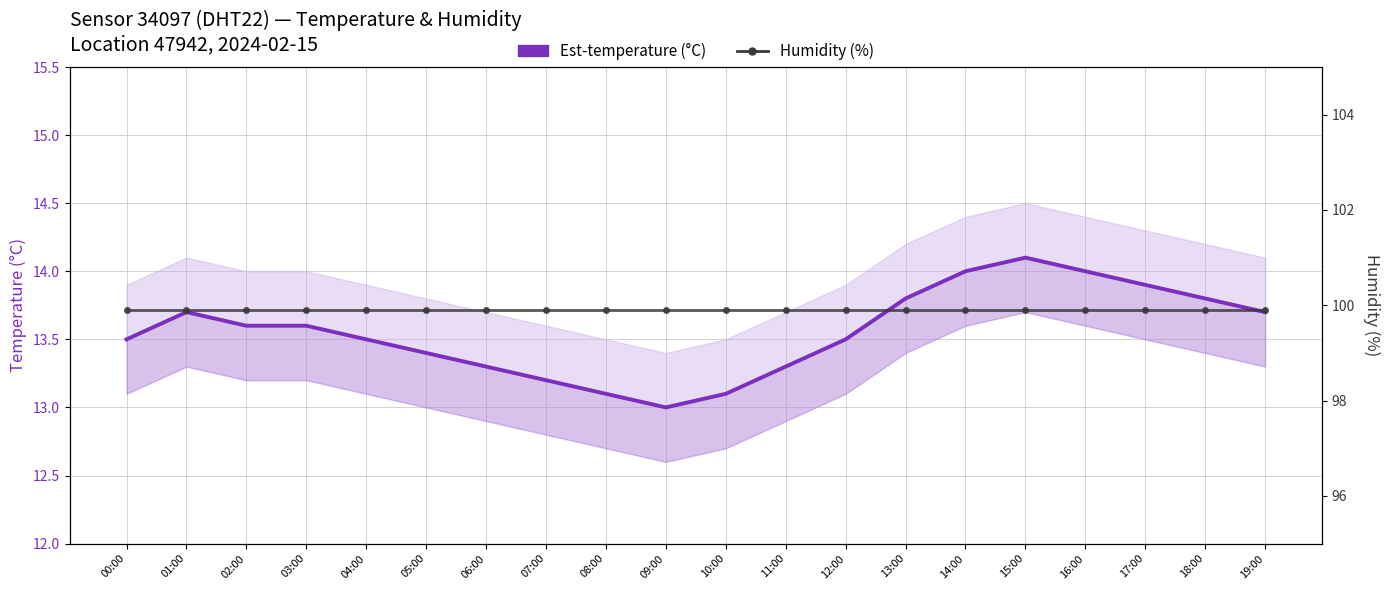

What position from the right is 18:00?

2